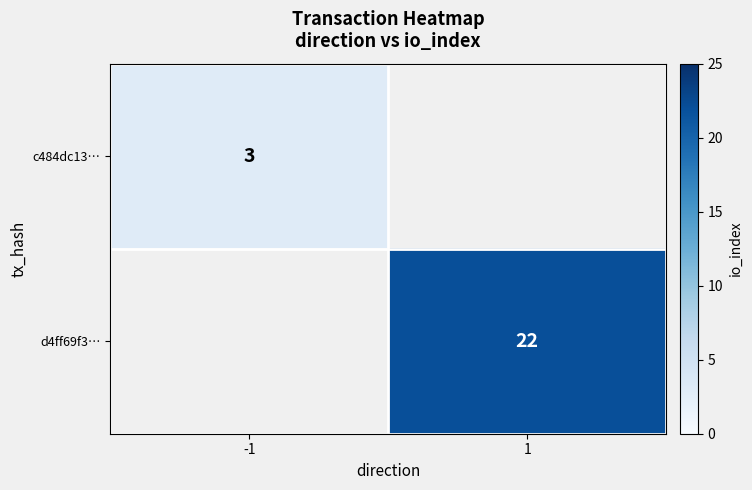

The c484dc13… series shows 5 at -1. True or false?

False